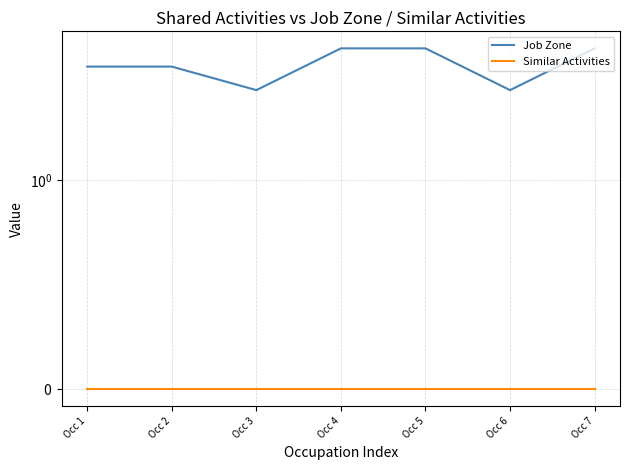

How many interior local valleys does the Job Zone series have?

2